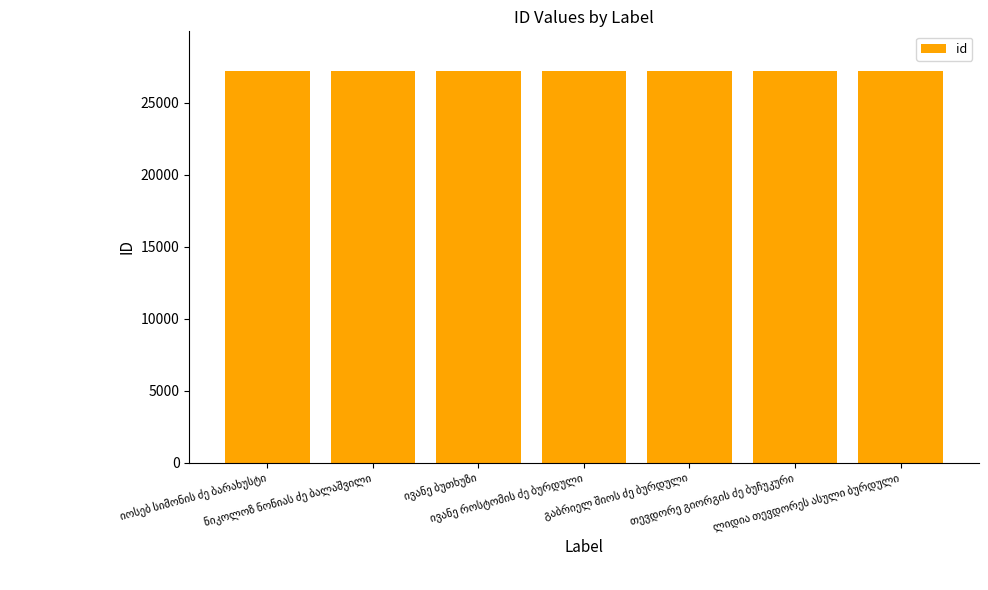

What is the value of the 4th bar from the left?

27235